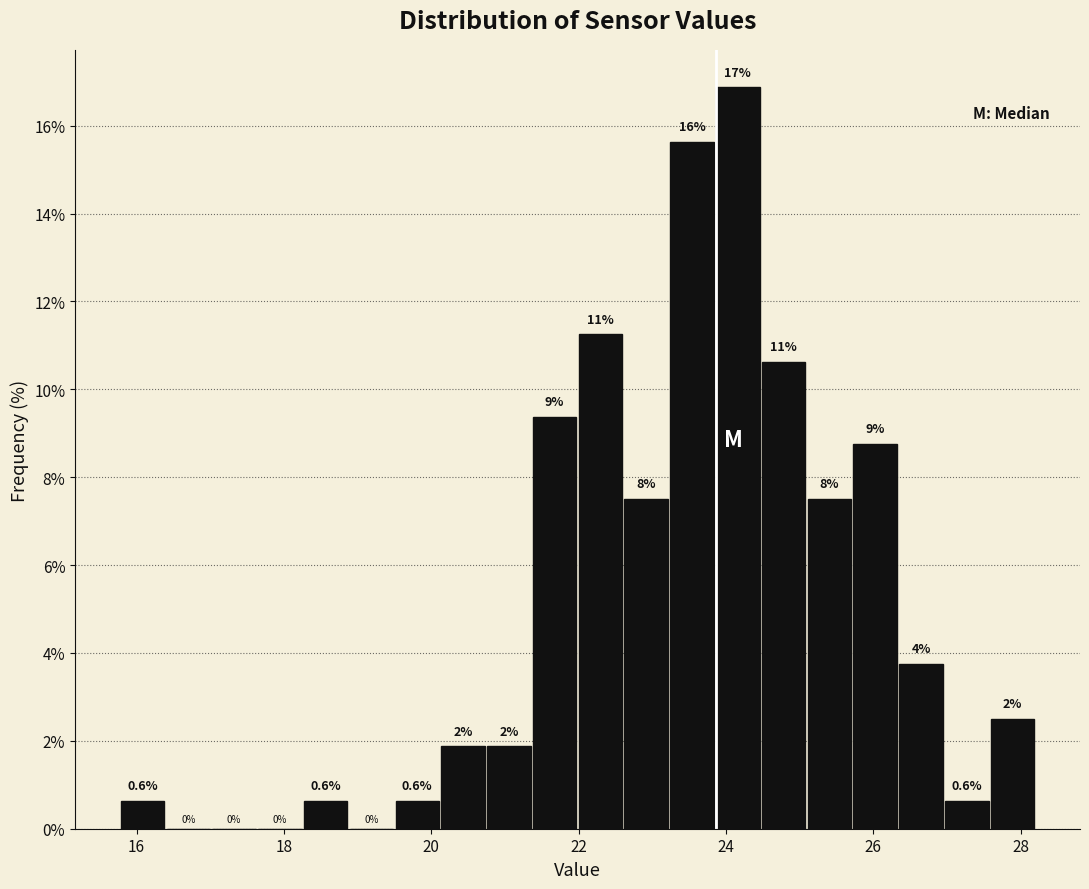

Around what value on the x-axis is the tallest bar? Give the approximate position of its centre, as read against the axis.

24.2